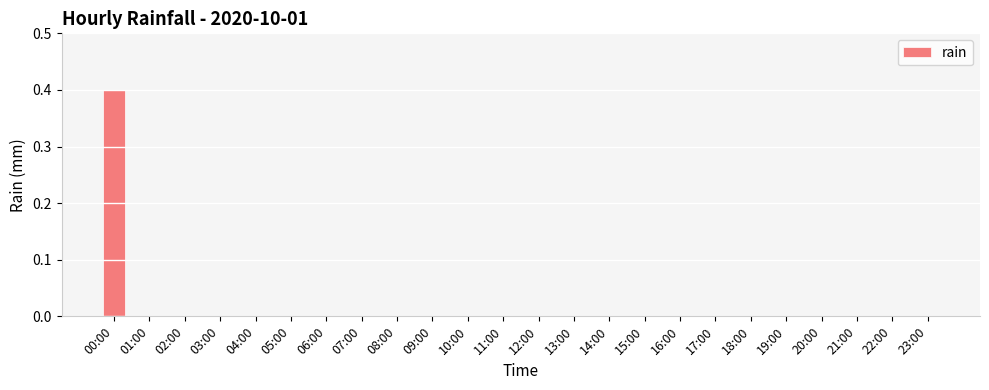

Are the bars horizontal?

No